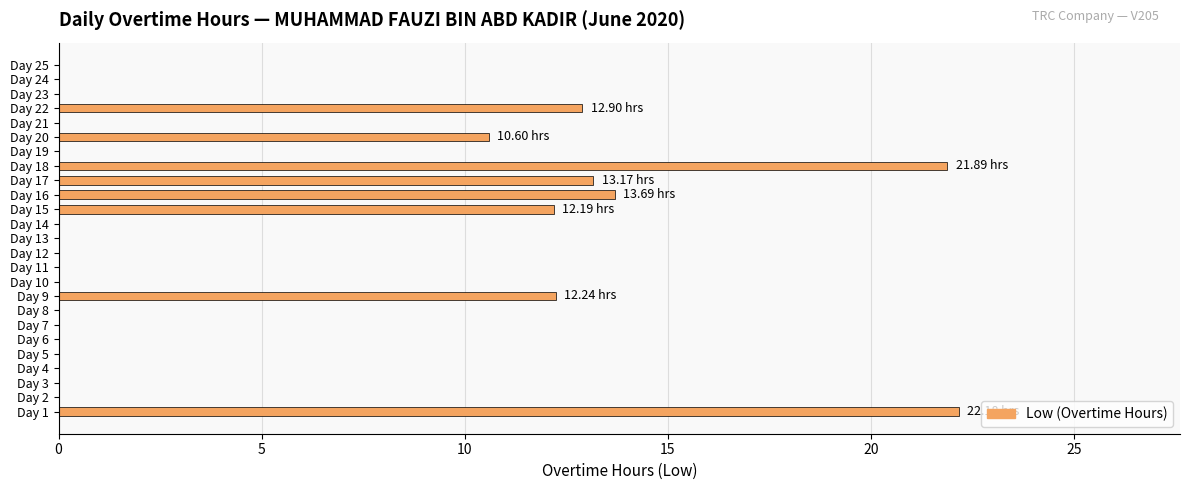

Which has a higher value, Day 6 or Day 9?

Day 9